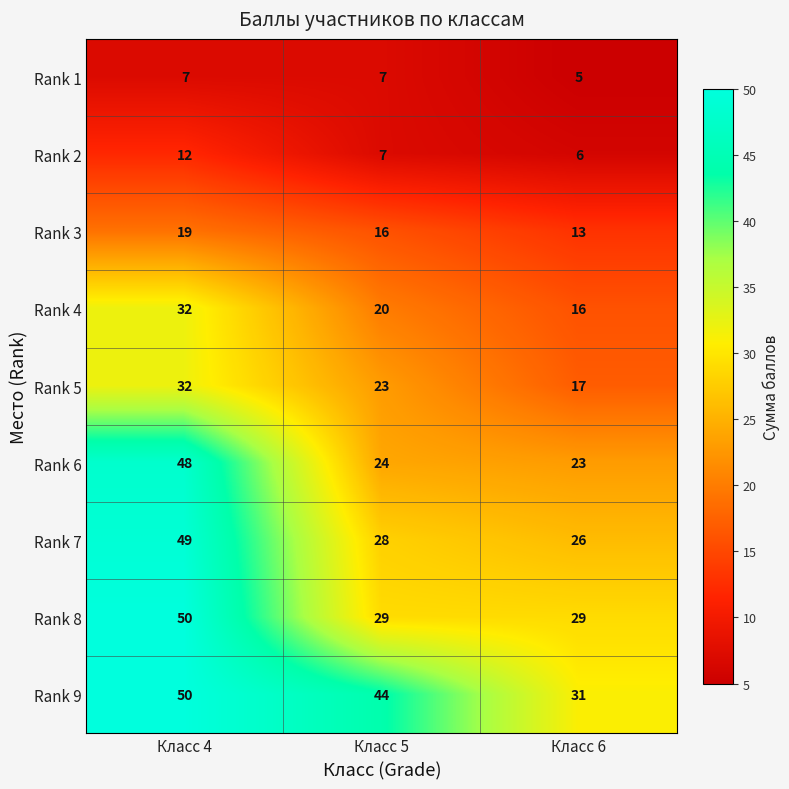

At how many categories does at least one series exceed 17?

3